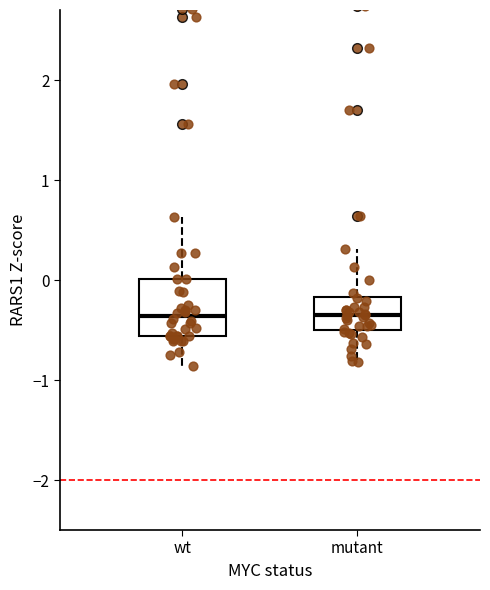

Where does the upper whisker of the box for wt end on the y-axis? The values are not printed on the chart, so give them approximately, as read against the axis.

0.6